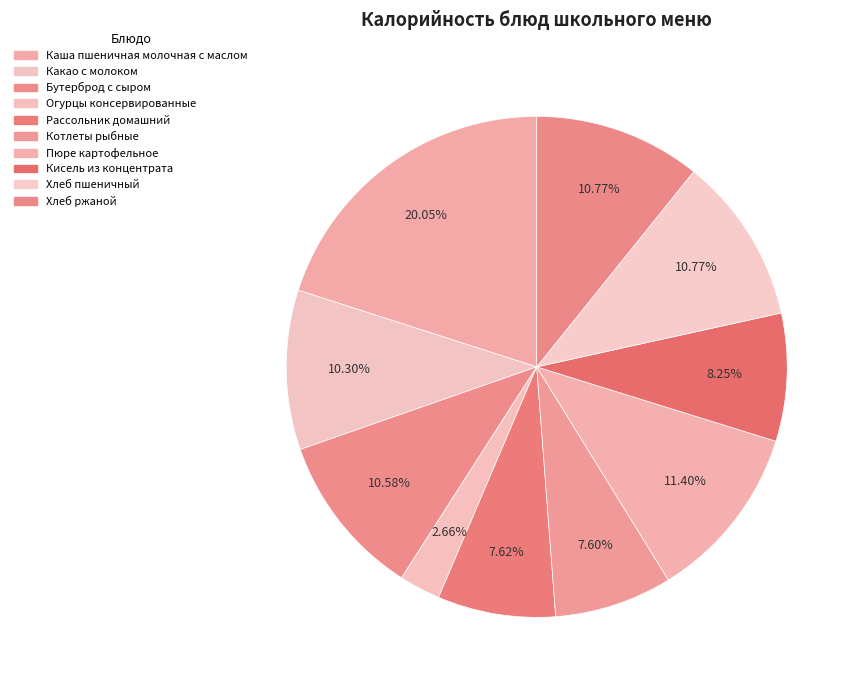

Is the sum of Рассольник домашний and Хлеб пшеничный greater than half?

No